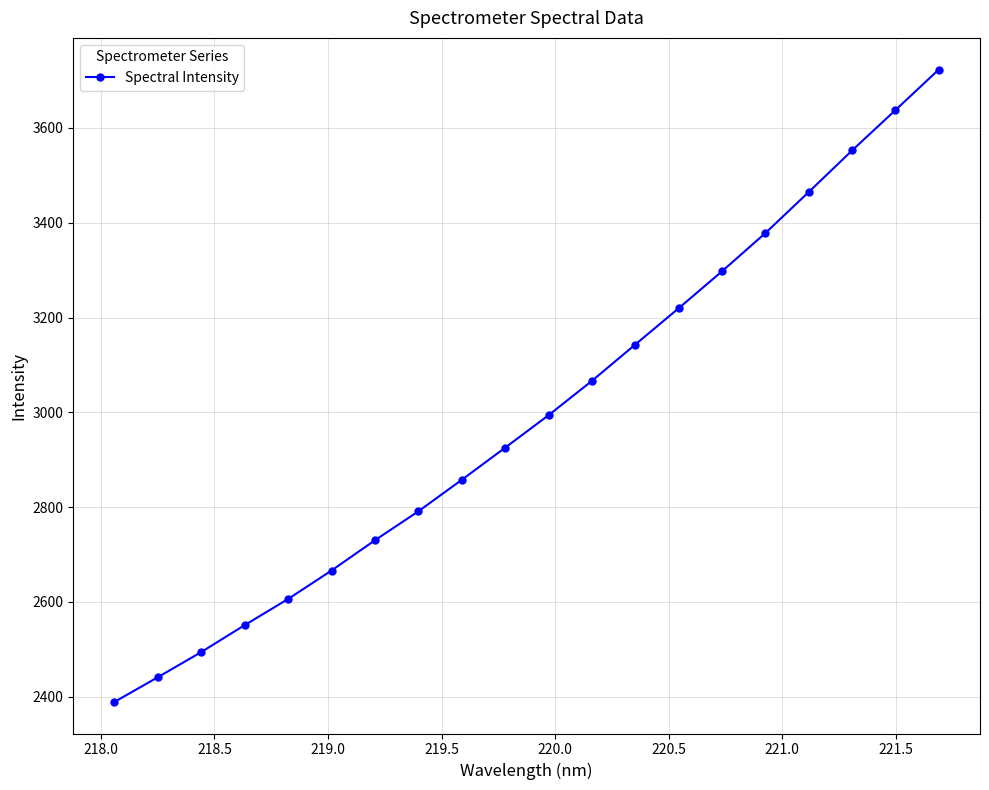

What is the value of the 1st point from the left?

2389.3